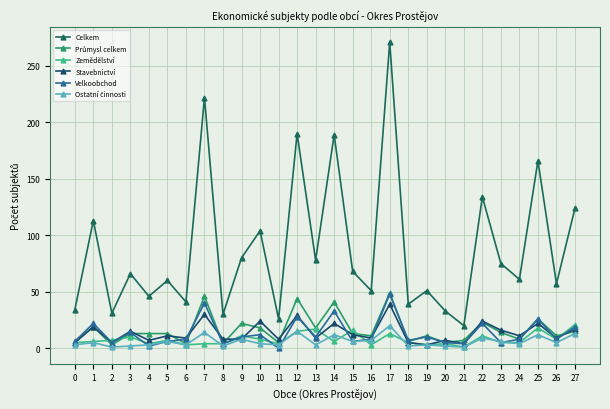

List the series in order of their peak value, highest first.

Celkem, Průmysl celkem, Velkoobchod, Stavebnictví, Zemědělství, Ostatní činnosti